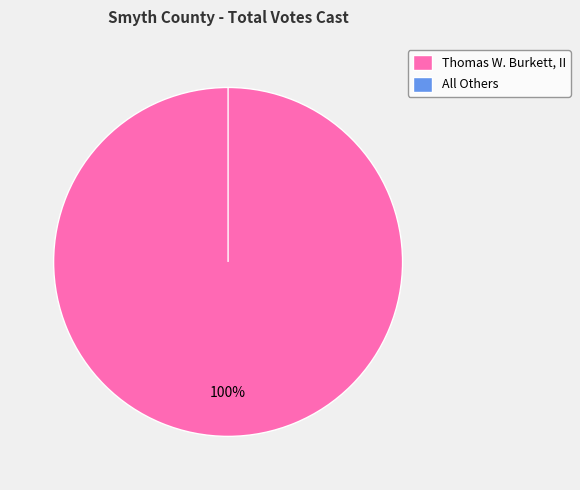

What is the change in value from Thomas W. Burkett, II to All Others?

-5910